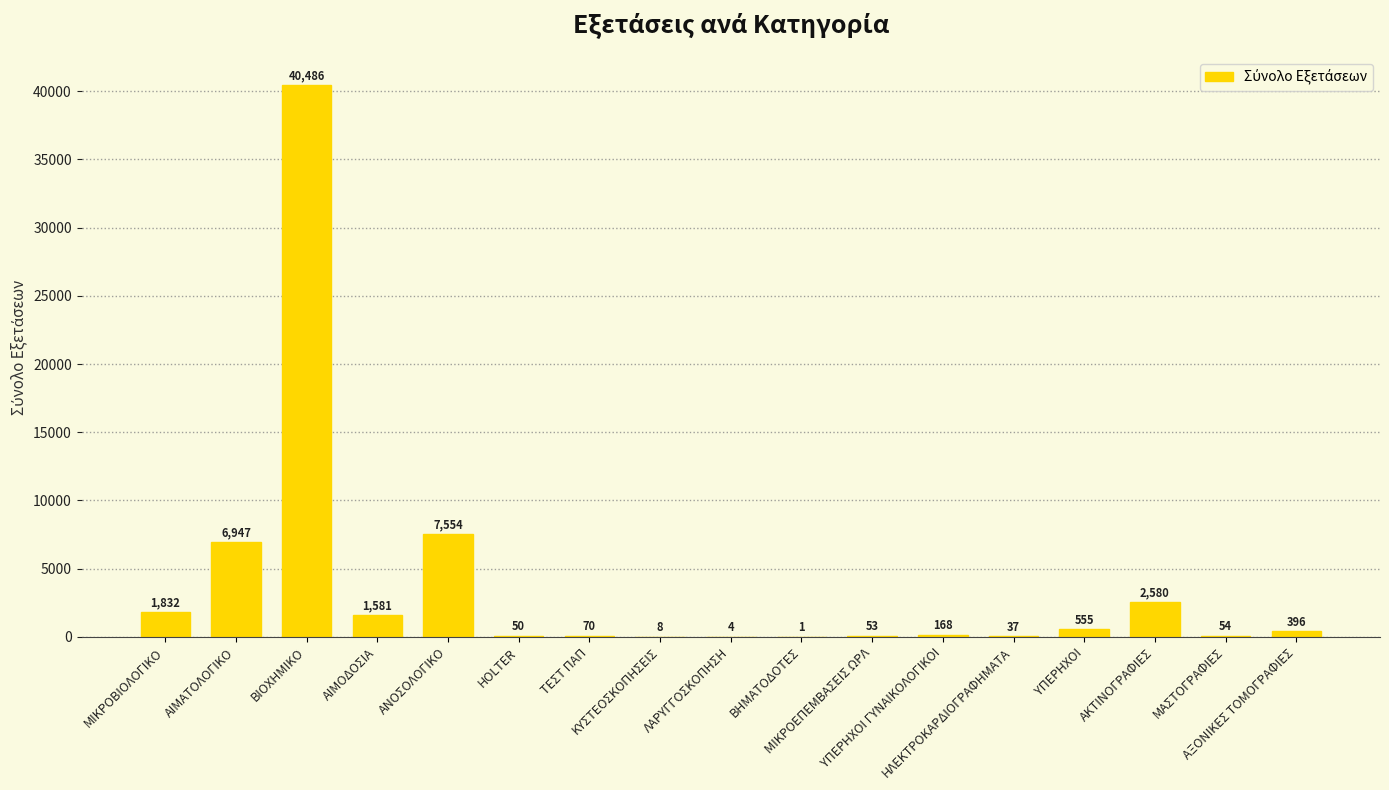

What is the sum of all values?

62376